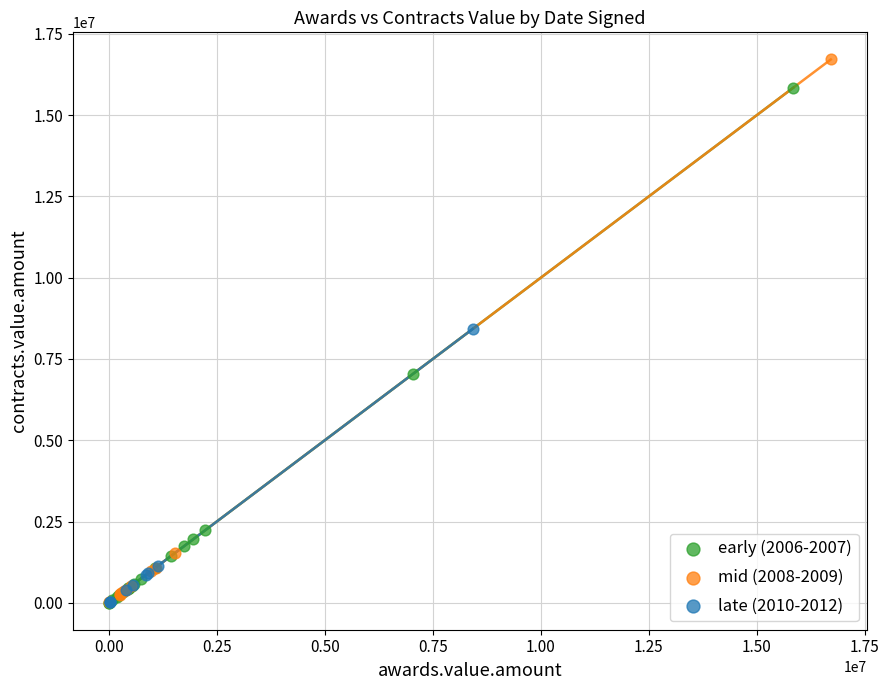

Which series contains the highest Y value?

mid (2008-2009)